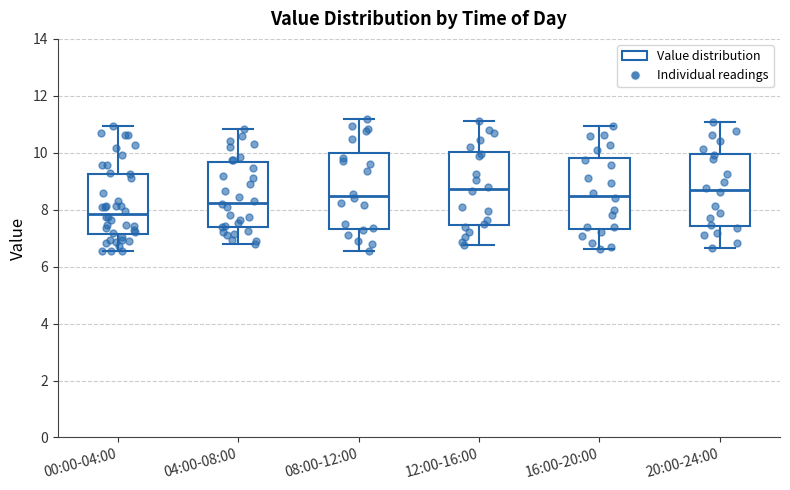

Reading left to right, read every box against the y-axis: the position of its median line, the range the box covers, and the ends of its whiskers. The values are not printed on the chart, so give them approximately, as read against the axis.

00:00-04:00: median 7.8, box 7.2 to 9.2, whiskers 6.6 to 11.0
04:00-08:00: median 8.2, box 7.4 to 9.6, whiskers 6.8 to 10.8
08:00-12:00: median 8.4, box 7.4 to 10.0, whiskers 6.6 to 11.2
12:00-16:00: median 8.8, box 7.4 to 10.0, whiskers 6.8 to 11.2
16:00-20:00: median 8.4, box 7.4 to 9.8, whiskers 6.6 to 11.0
20:00-24:00: median 8.6, box 7.4 to 10.0, whiskers 6.6 to 11.0